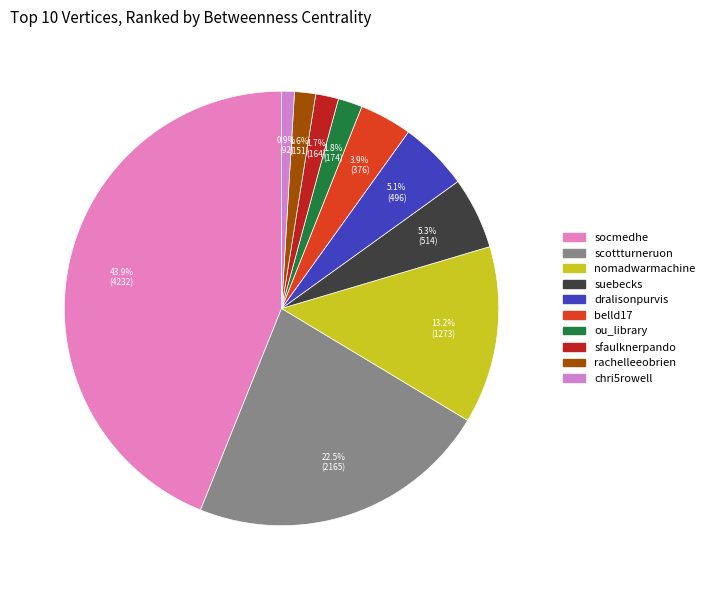

Is it true that suebecks is 5% of the pie?

True